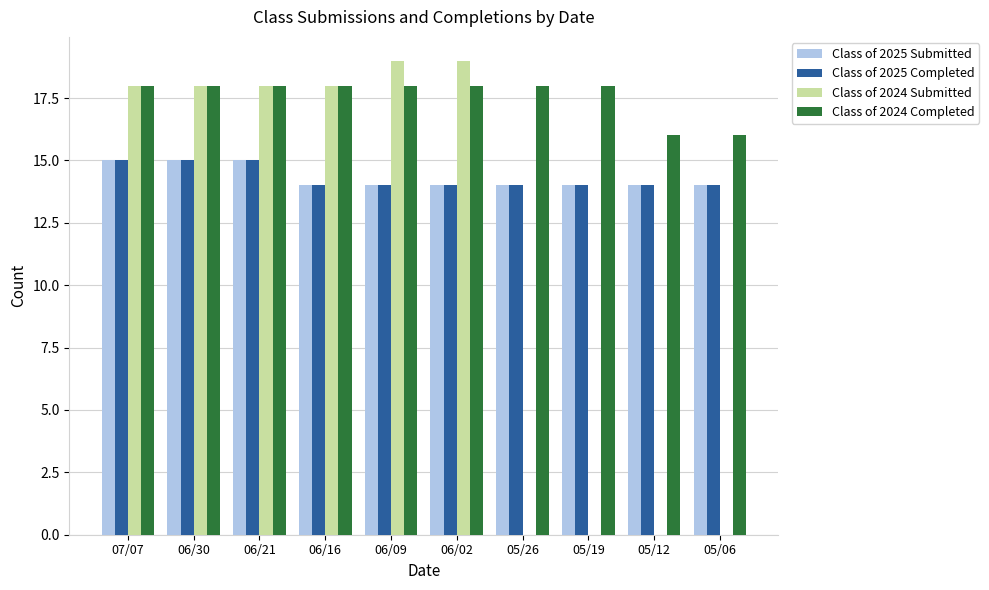

What is the spread (max minus min) of values at 06/16?

4